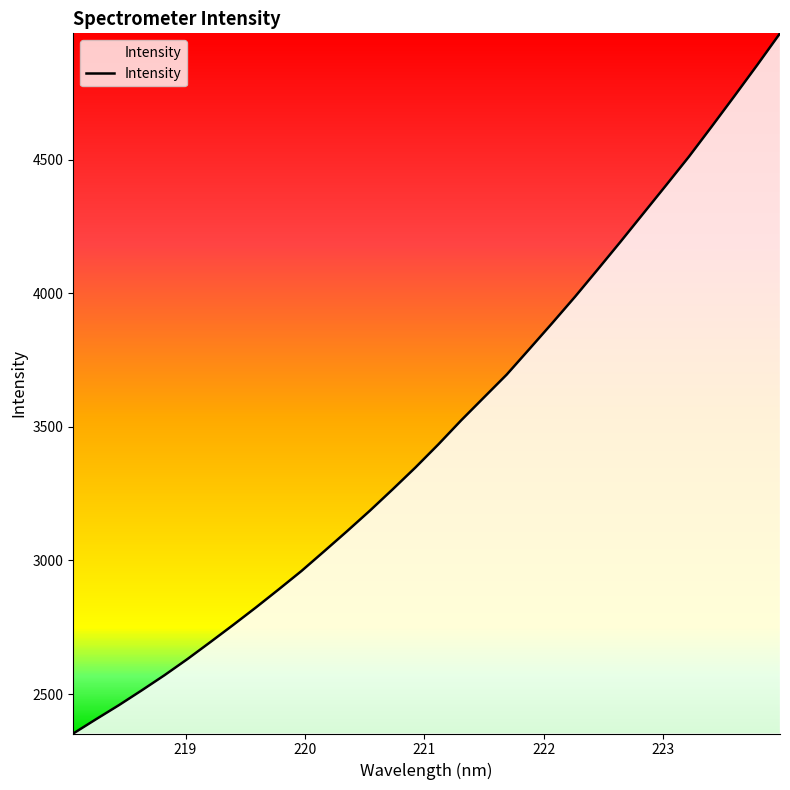

How many values are below 3433?

16